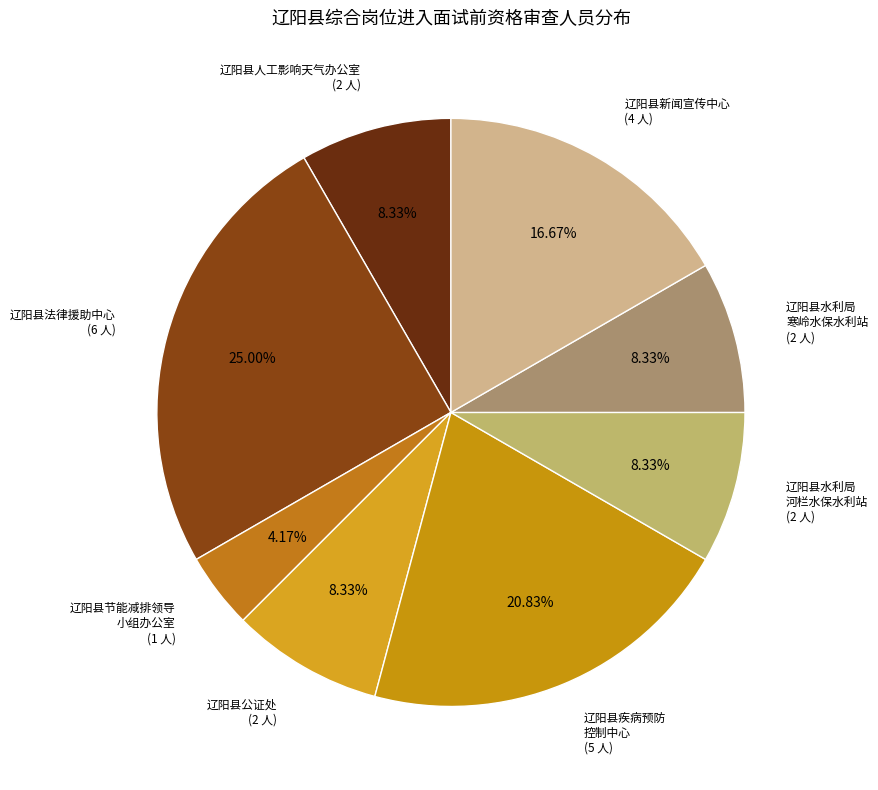

What is the smallest slice in the pie chart?

辽阳县节能减排领导小组办公室